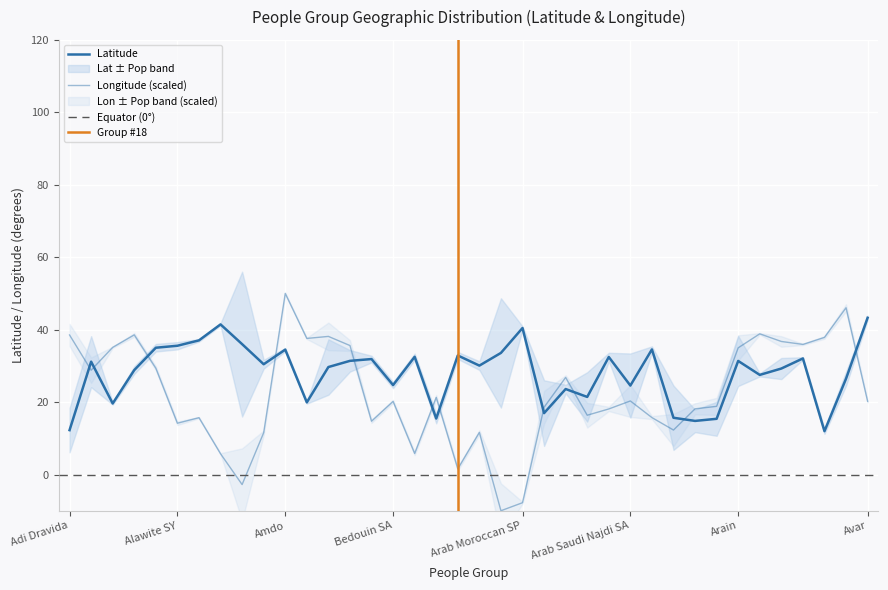

What is the difference between the highest and lowest values at Arora Hindu?

7.5